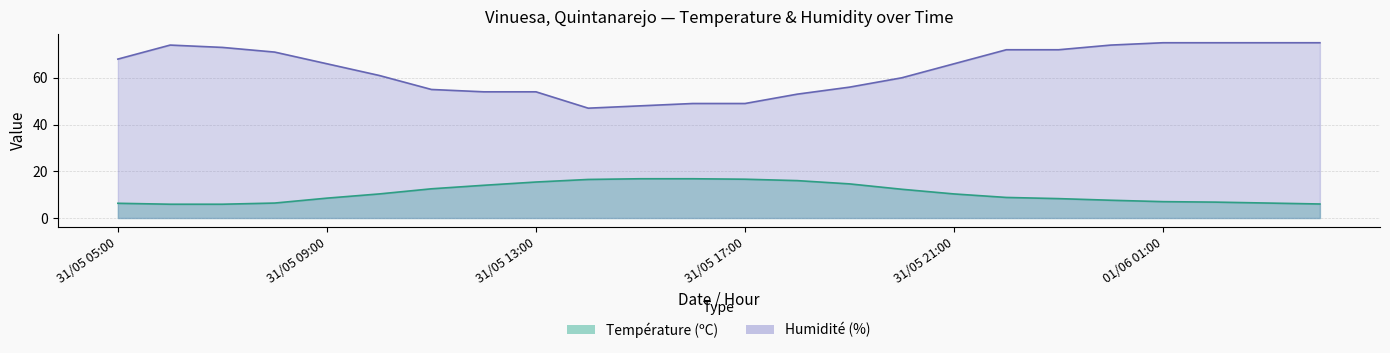

Reading left to right, extract all data points from this chart.

Température (ºC): 01/06 04:00=6.0	01/06 03:00=6.4	01/06 02:00=6.8	01/06 01:00=7.0	01/06 00:00=7.6	31/05 23:00=8.3	31/05 22:00=8.8	31/05 21:00=10.3	31/05 20:00=12.3	31/05 19:00=14.6	31/05 18:00=16.0	31/05 17:00=16.6	31/05 16:00=16.8	31/05 15:00=16.8	31/05 14:00=16.5	31/05 13:00=15.4	31/05 12:00=14.0	31/05 11:00=12.5	31/05 10:00=10.3	31/05 09:00=8.5	31/05 08:00=6.4	31/05 07:00=5.9	31/05 06:00=5.9	31/05 05:00=6.3
Humidité (%): 01/06 04:00=75.0	01/06 03:00=75.0	01/06 02:00=75.0	01/06 01:00=75.0	01/06 00:00=74.0	31/05 23:00=72.0	31/05 22:00=72.0	31/05 21:00=66.0	31/05 20:00=60.0	31/05 19:00=56.0	31/05 18:00=53.0	31/05 17:00=49.0	31/05 16:00=49.0	31/05 15:00=48.0	31/05 14:00=47.0	31/05 13:00=54.0	31/05 12:00=54.0	31/05 11:00=55.0	31/05 10:00=61.0	31/05 09:00=66.0	31/05 08:00=71.0	31/05 07:00=73.0	31/05 06:00=74.0	31/05 05:00=68.0